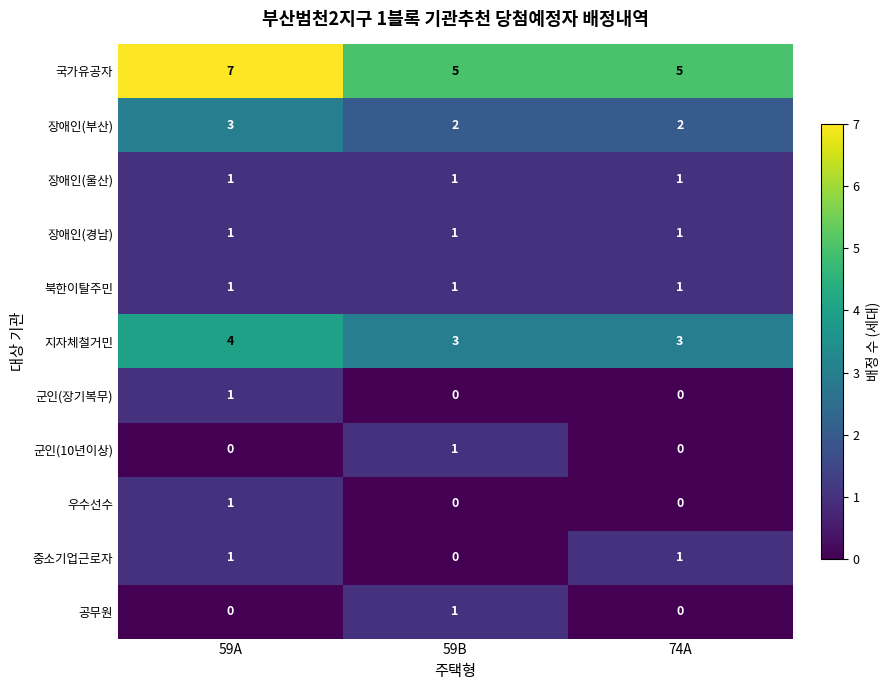

The 장애인(울산) series shows 2 at 74A. True or false?

False